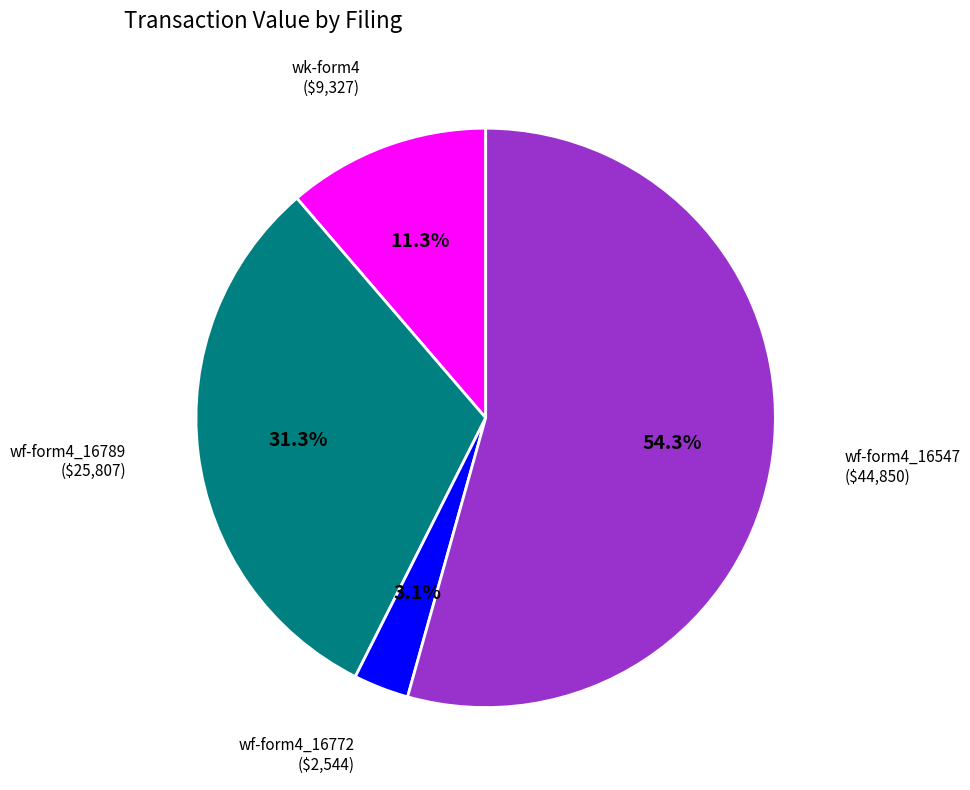

Is there any slice that represents more than half of the pie?

Yes